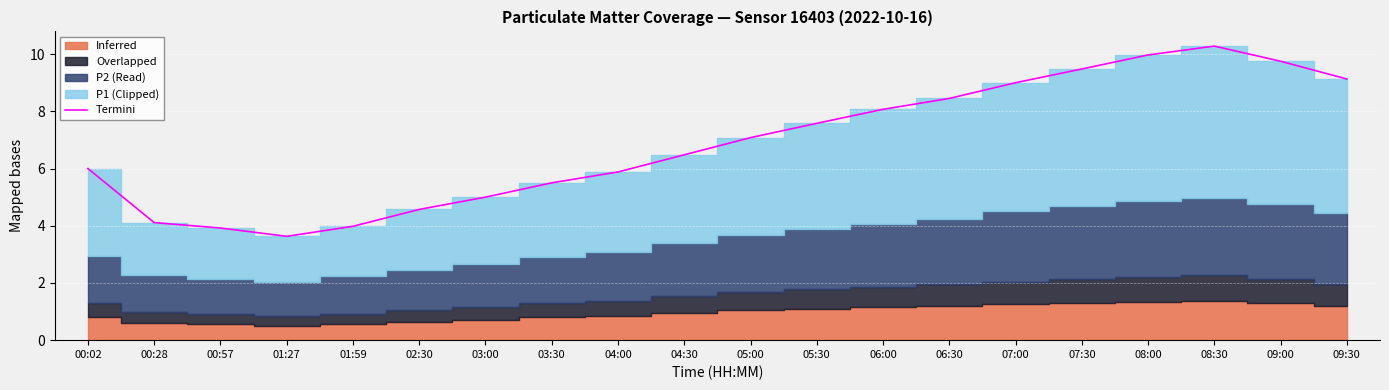

Rank the categories by value from lowest to highest.

01:27, 00:57, 01:59, 00:28, 02:30, 03:00, 03:30, 04:00, 00:02, 04:30, 05:00, 05:30, 06:00, 06:30, 07:00, 09:30, 07:30, 09:00, 08:00, 08:30